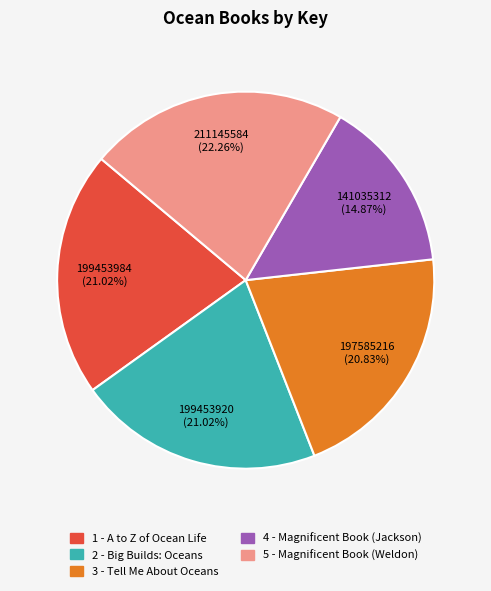

What percentage is the 5 - Magnificent Book (Weldon) slice, to the nearest percent?

22%